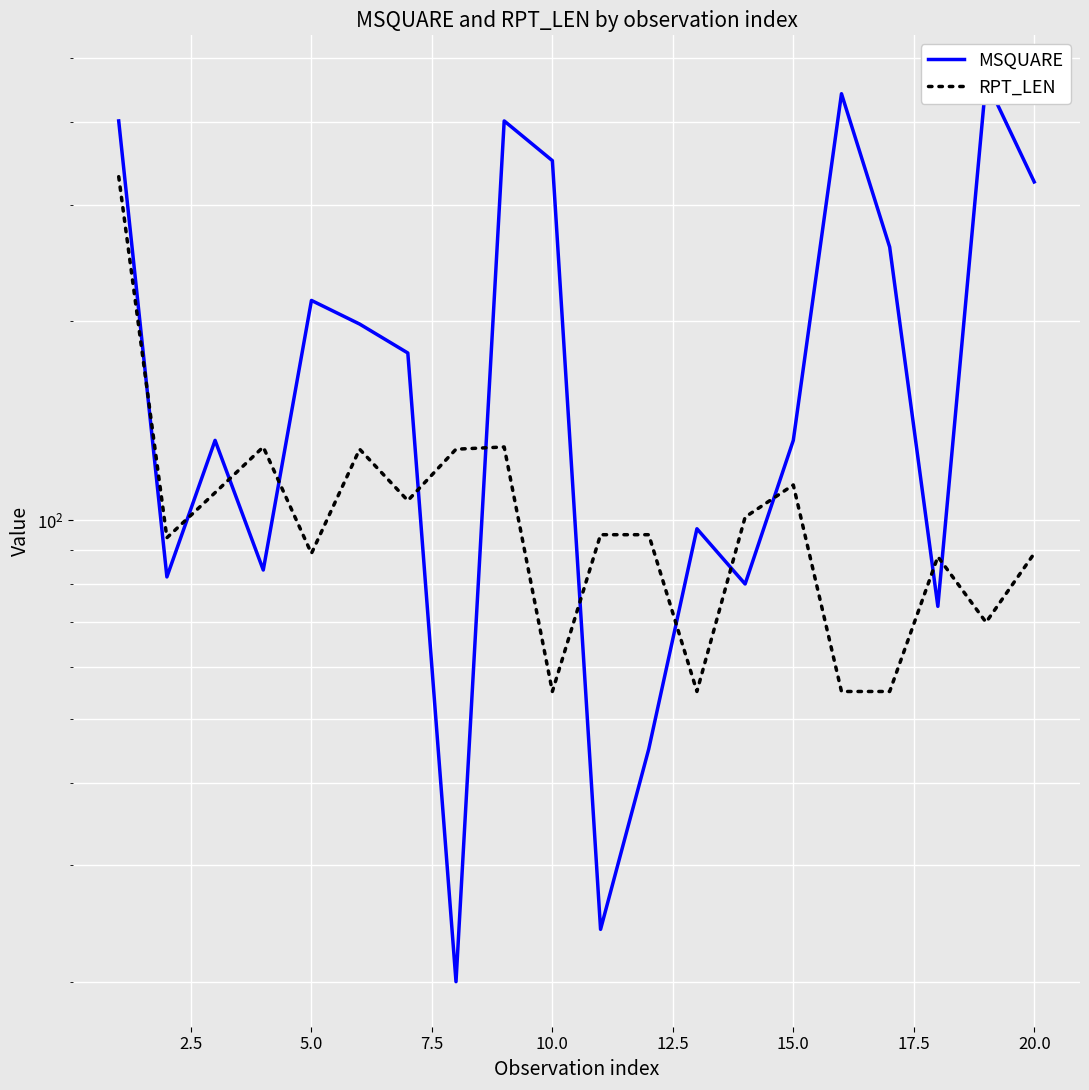

List the series in order of their overall mean, highest first.

MSQUARE, RPT_LEN